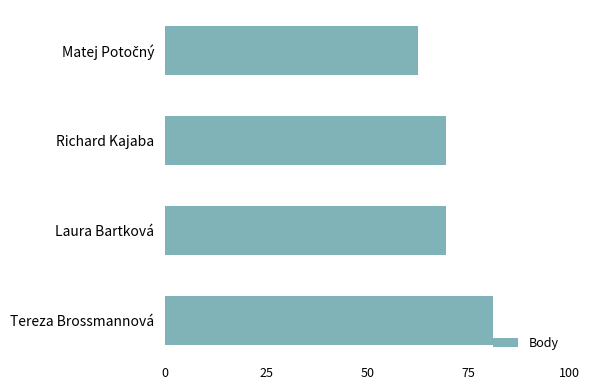

How many data points does each series have?

4